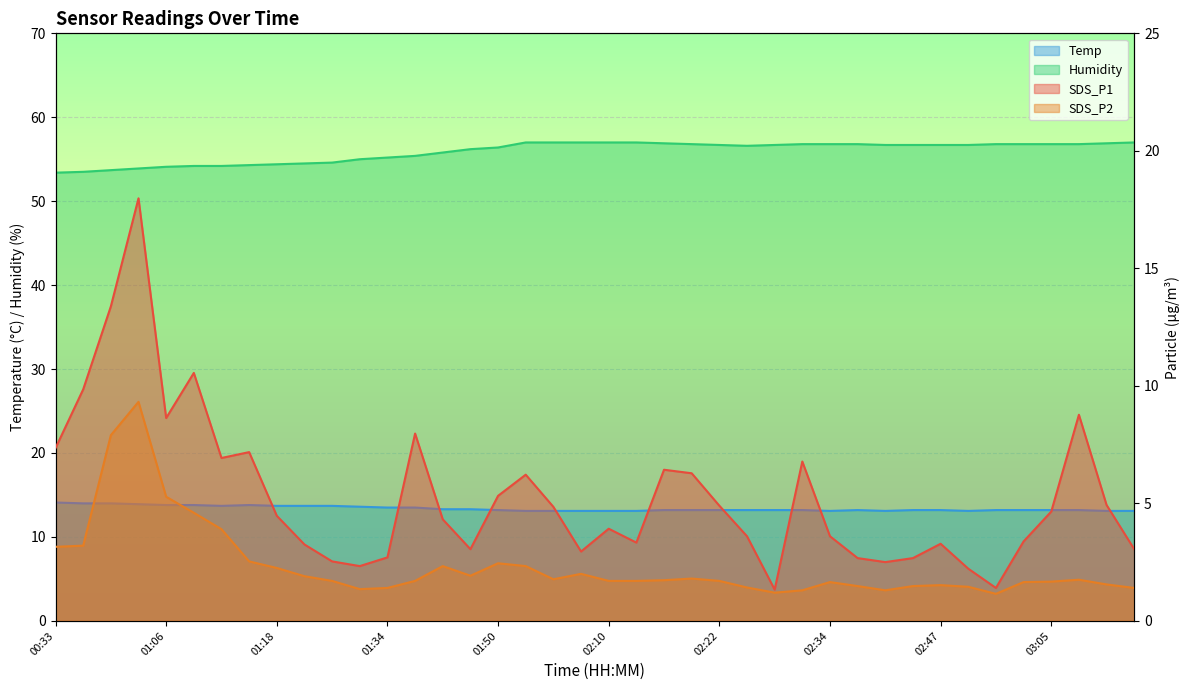

What is the difference between the maximum and minimum values in the Humidity series?

3.6